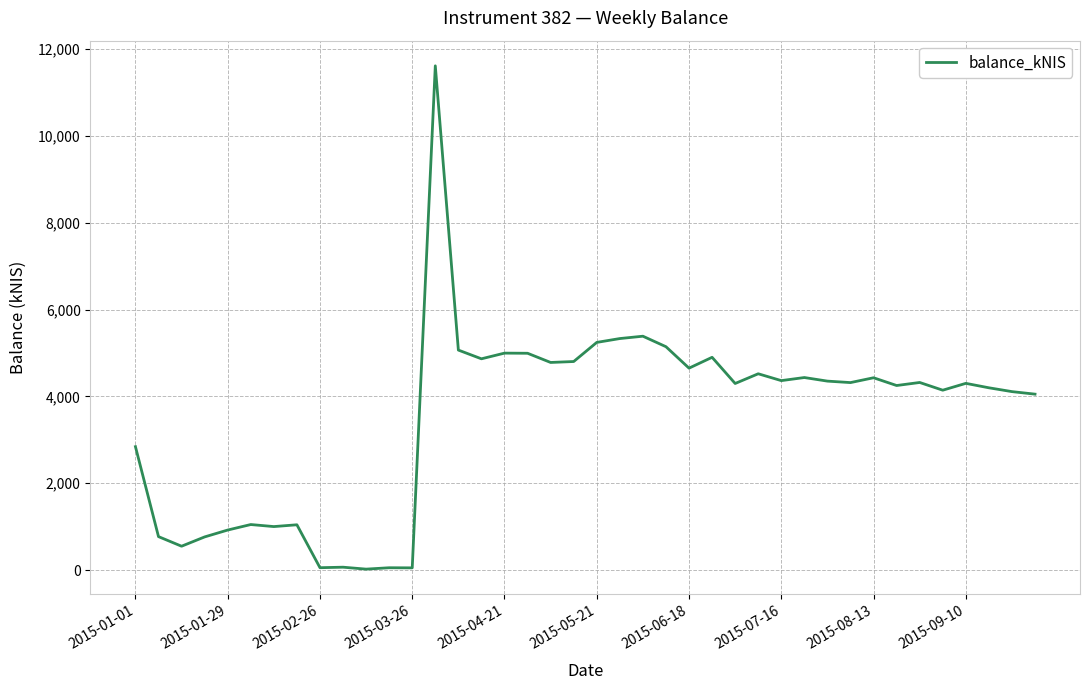

What is the greatest value displayed?

11611.2